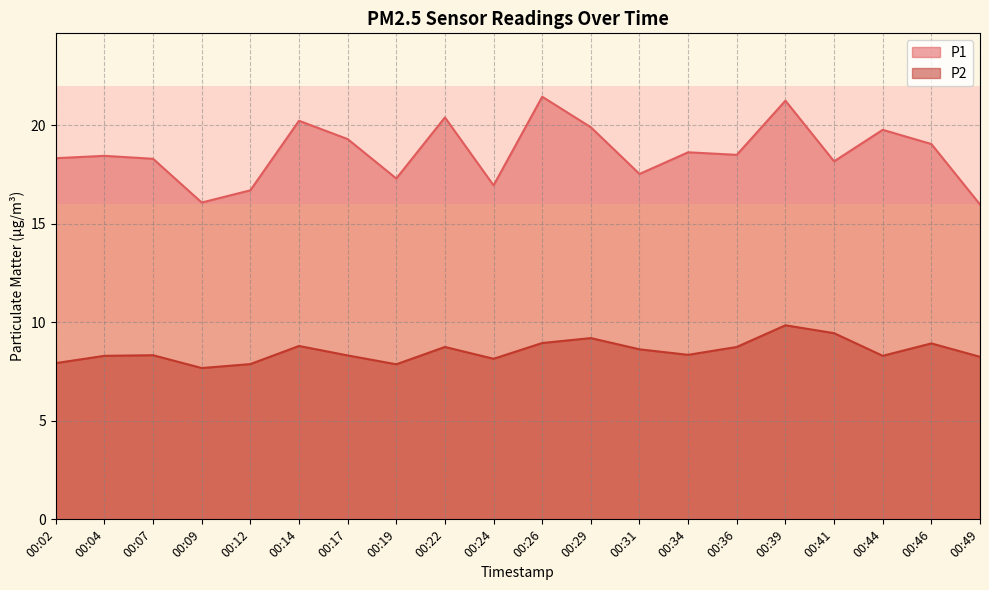

True or false: P1 has a value of 28.9 at 00:07.

False